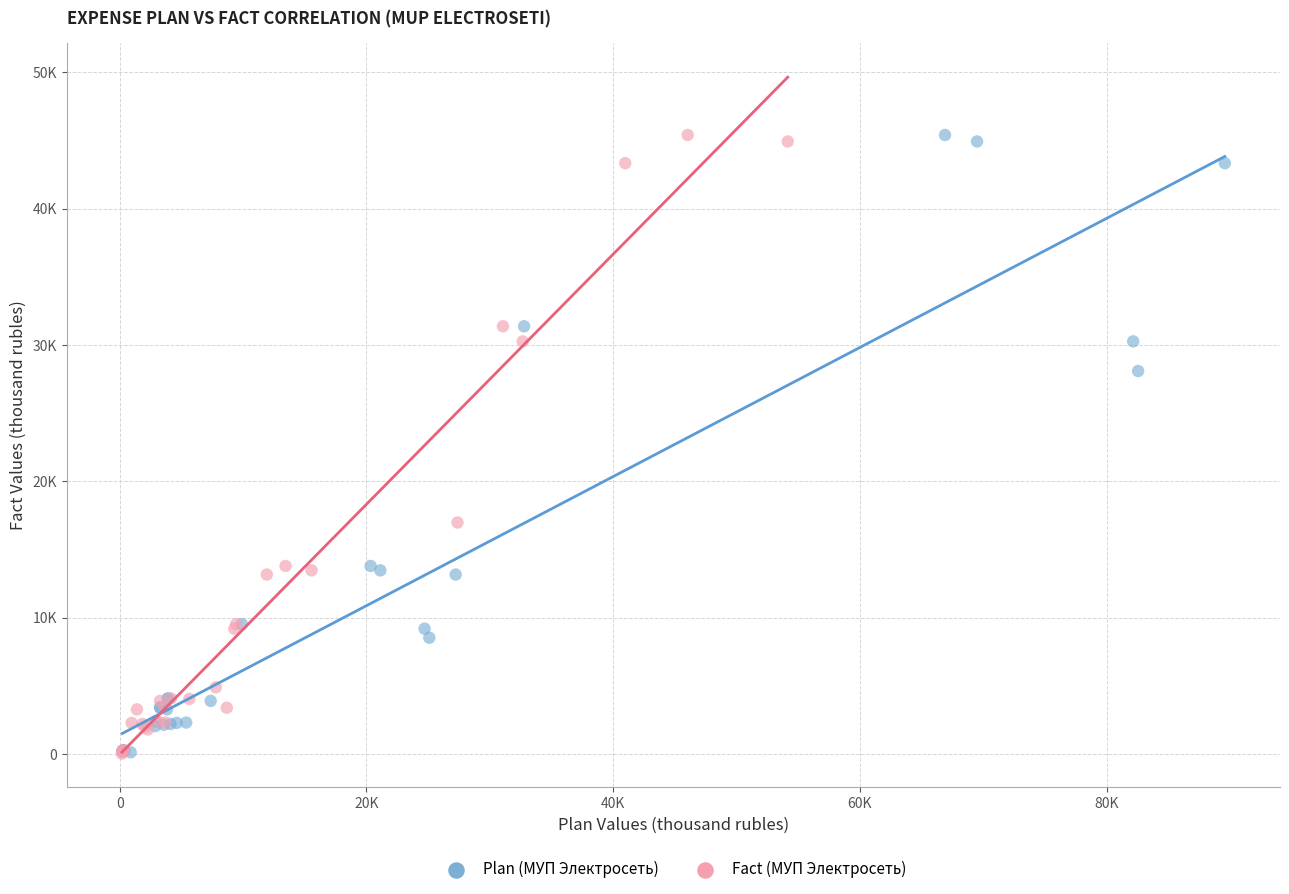

What are all the series names shown in the legend?

Plan (МУП Электросеть), Fact (МУП Электросеть)